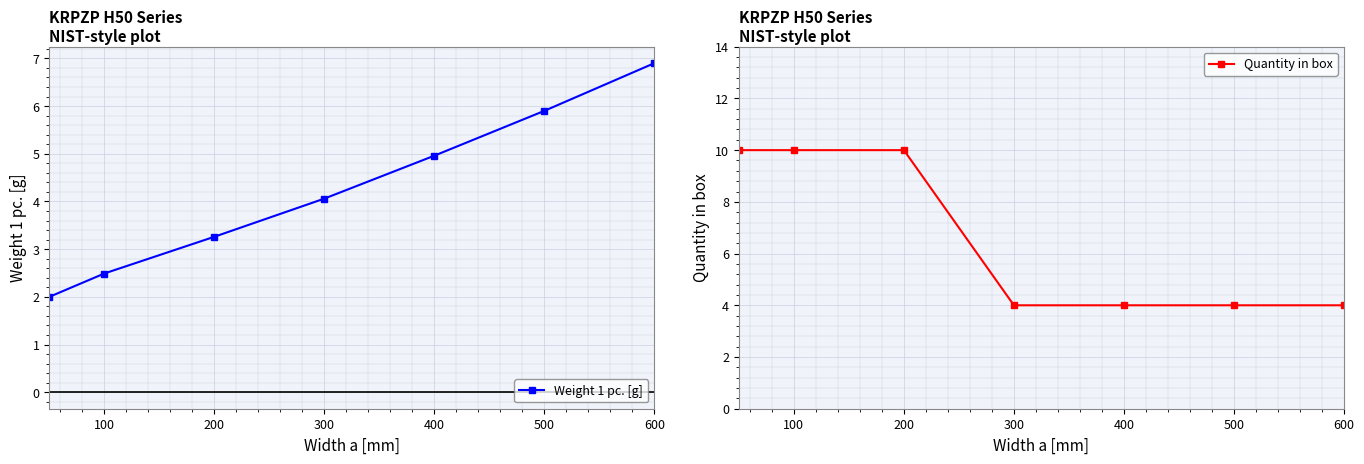

How many lines are shown in the chart?

2